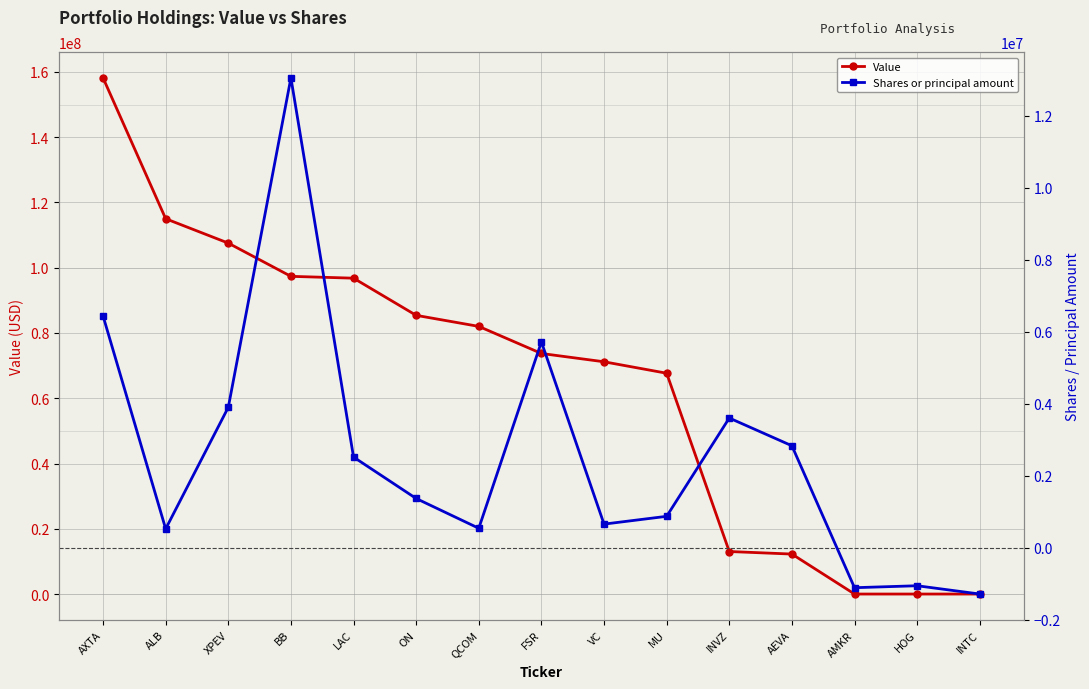

What is the difference between the Value values at AXTA and BB?

60825000